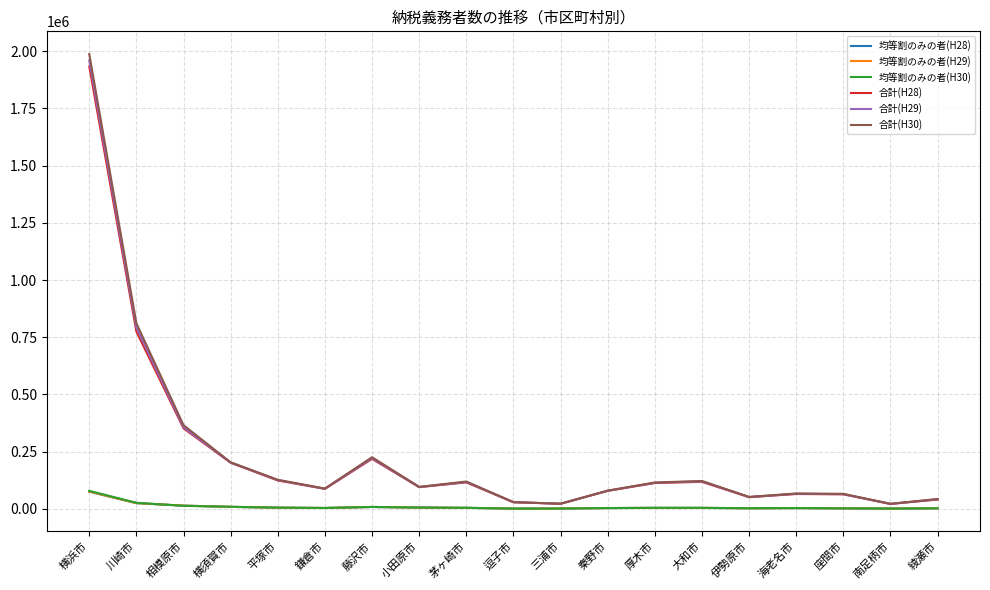

At which category is the sum across all series the highest?

横浜市